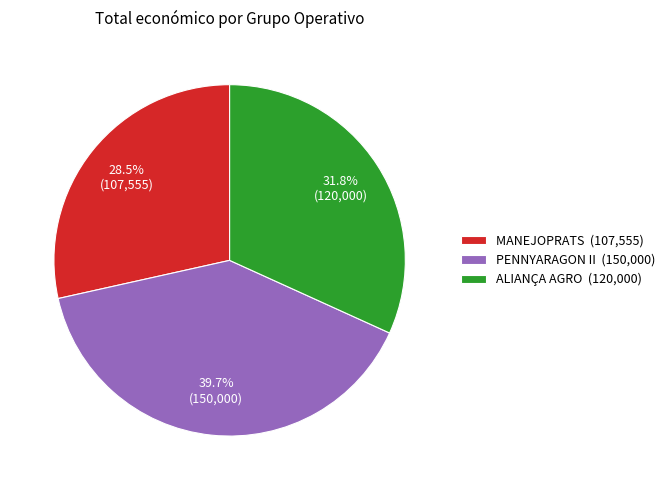

True or false: PENNYARAGON II accounts for 46% of the total.

False